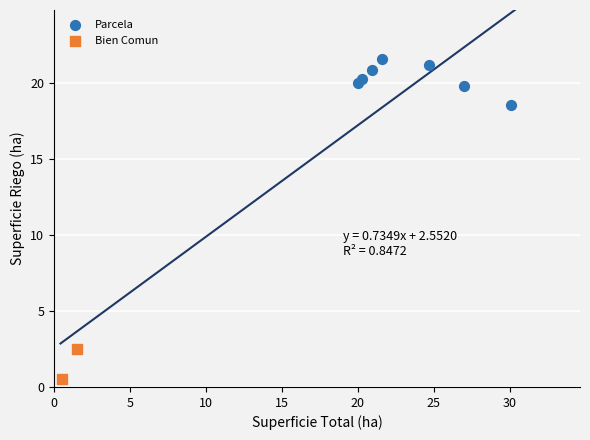

What are all the series names shown in the legend?

Parcela, Bien Comun